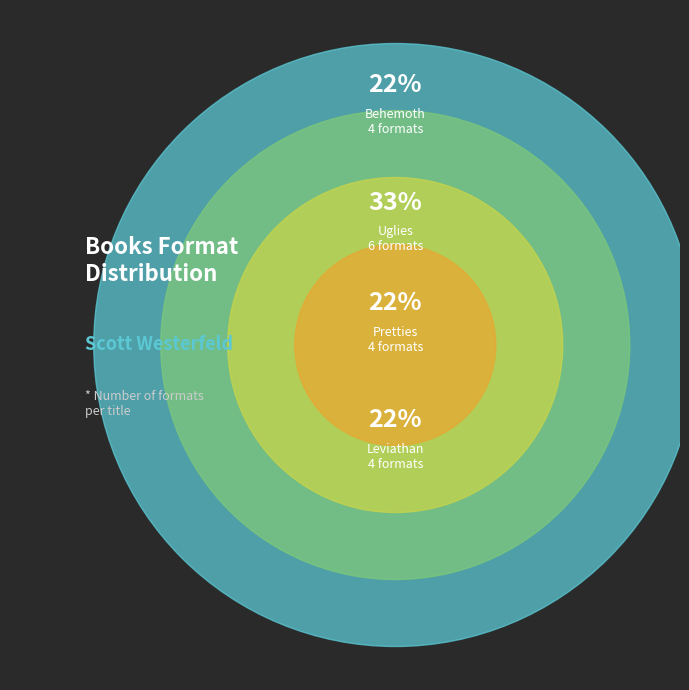

What is the smallest slice in the pie chart?

Behemoth